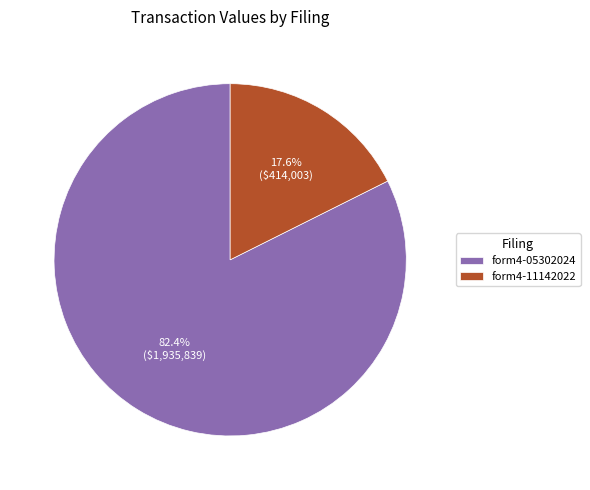

Approximately how many times larger is the value at form4-05302024 compared to form4-11142022?

4.7